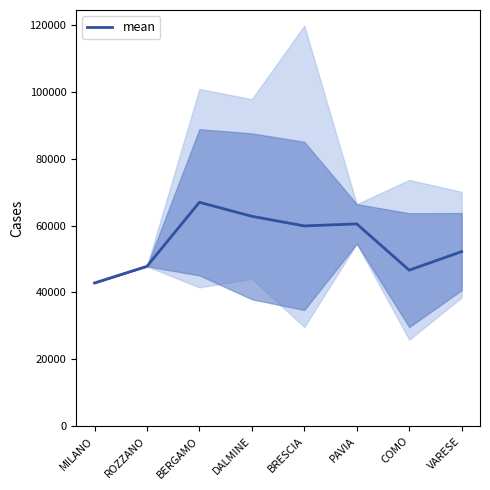

The value at COMO is 46649.9. True or false?

True